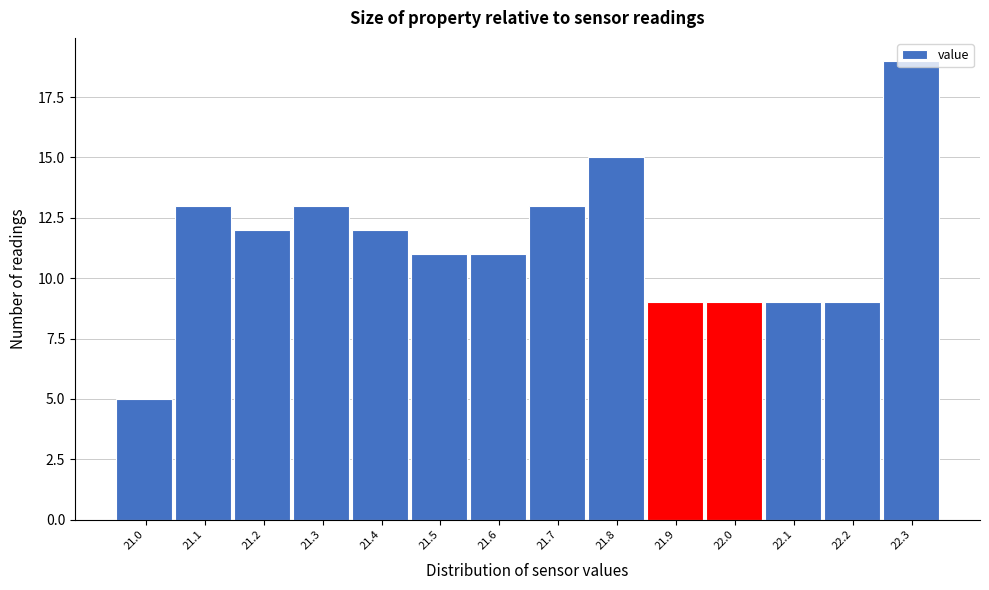

What is the label of the 14th bar from the right?

21.0